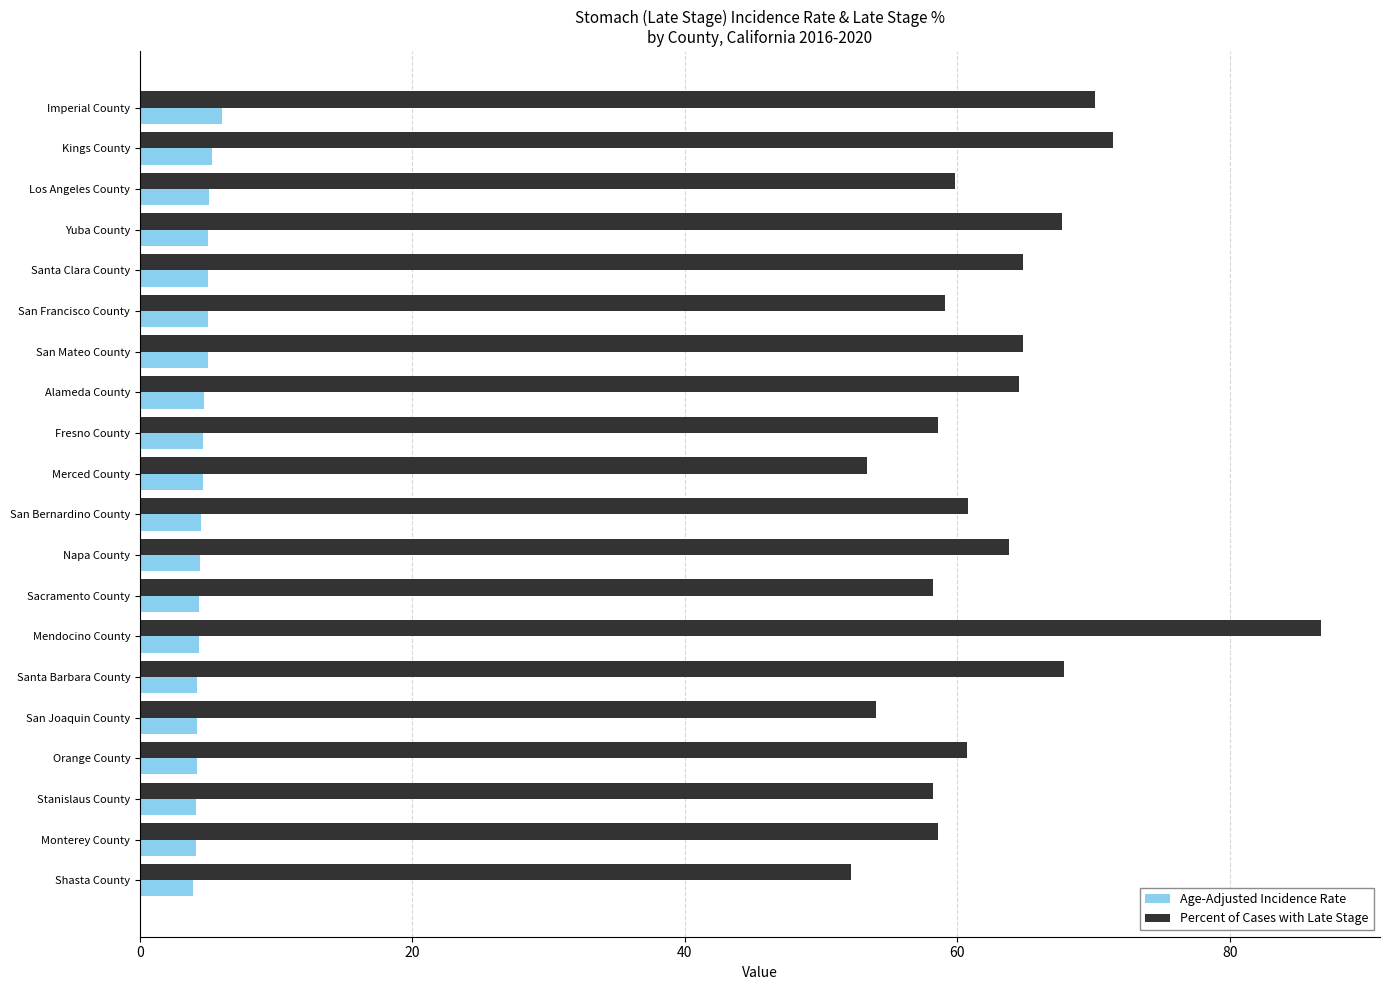

What is the difference between the maximum and minimum values in the Percent of Cases with Late Stage series?

34.5